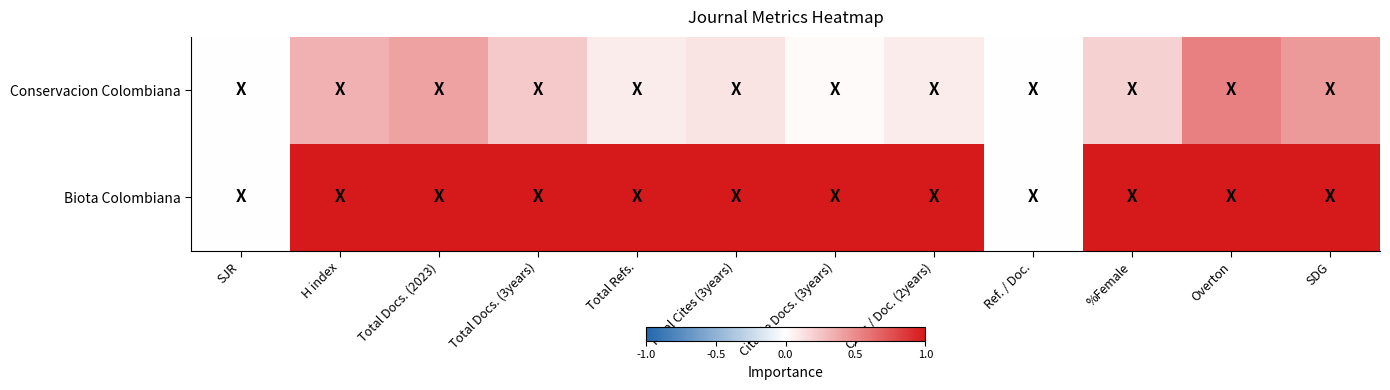

Which label corresponds to the smallest value in the chart?

SJR